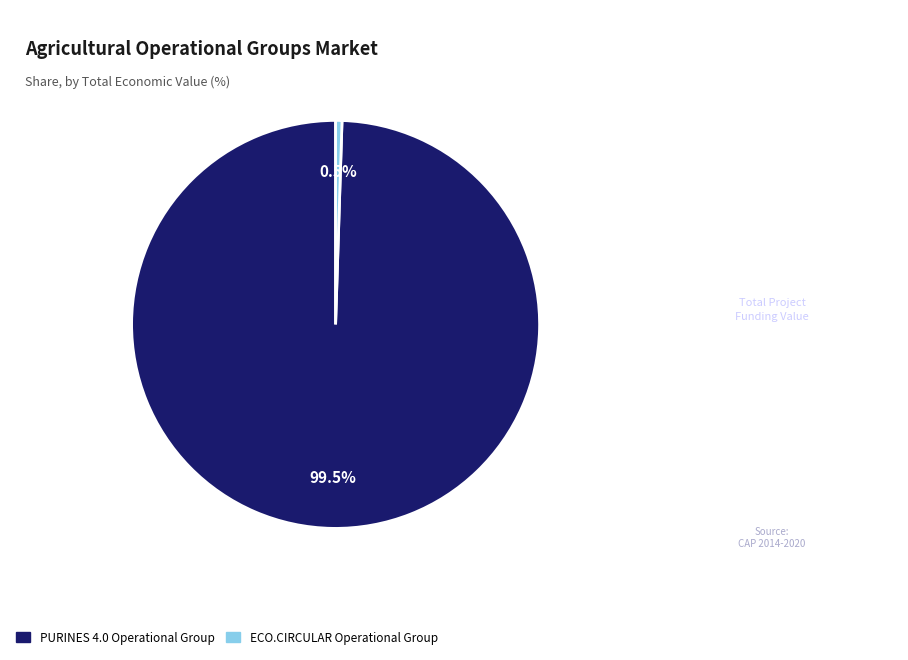

Rank the categories by value from lowest to highest.

ECO.CIRCULAR Operational Group, PURINES 4.0 Operational Group